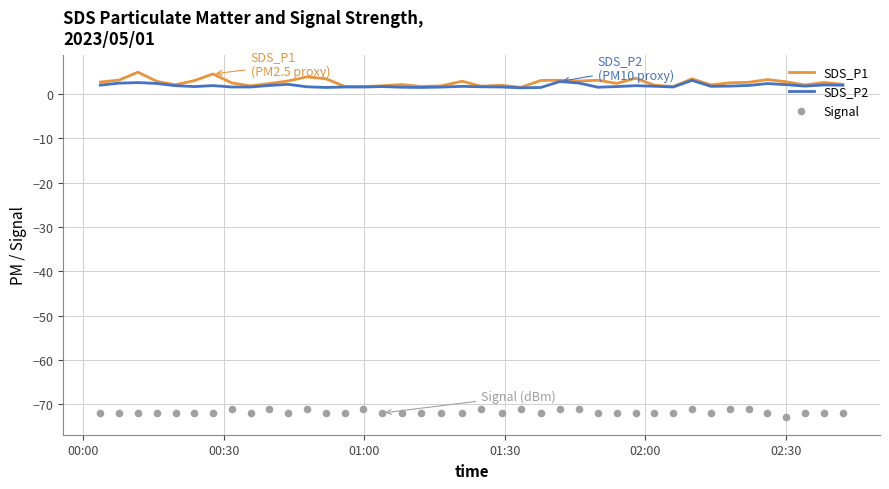

Is the value of SDS_P1 at 38 greater than the value of SDS_P2 at 16?

Yes